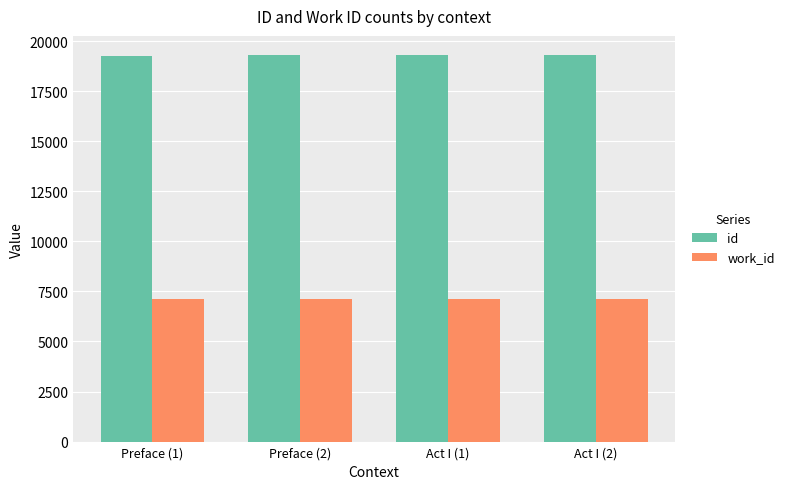

At Act I (2), list the series in order from largest to smallest.

id, work_id